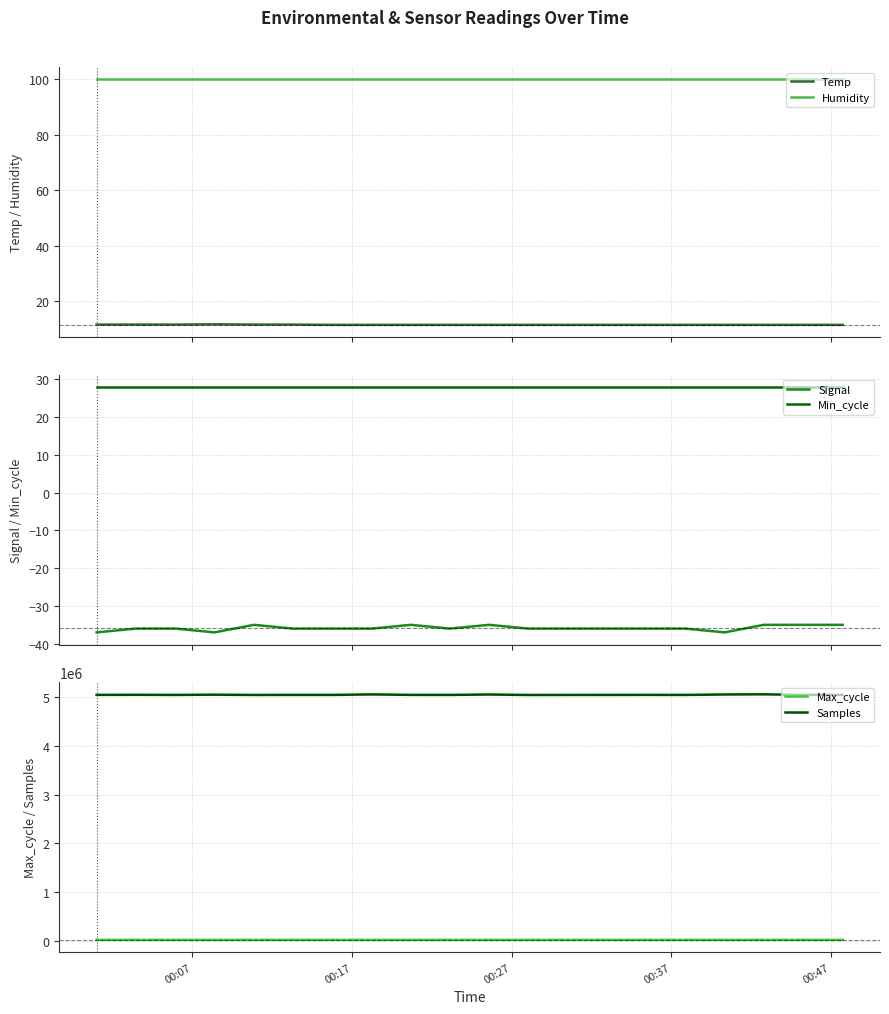

Count the Signal values in the range -36 to -35.

17